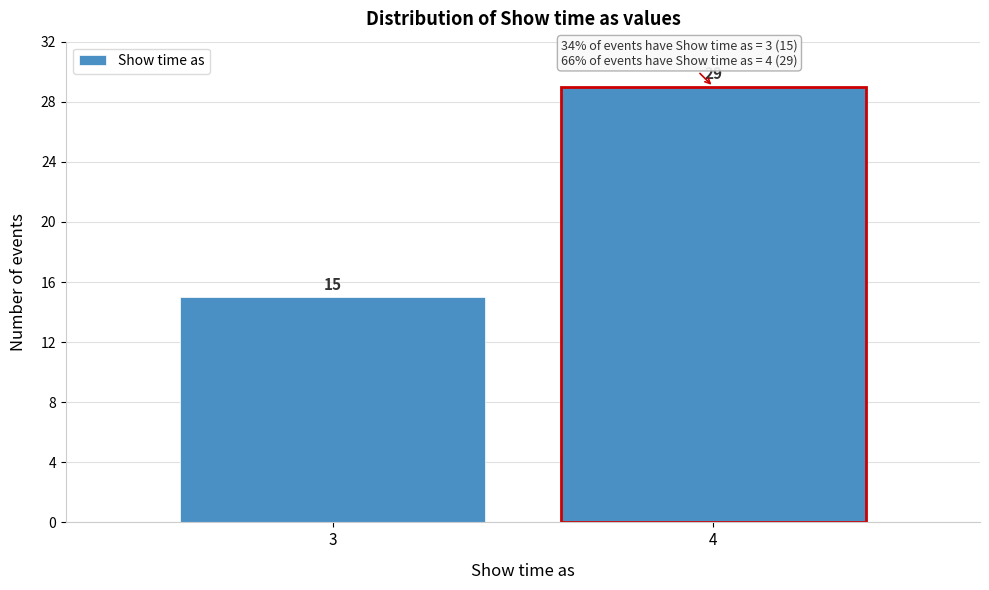

Reading left to right, list all the values displayed in this chart.

15	29